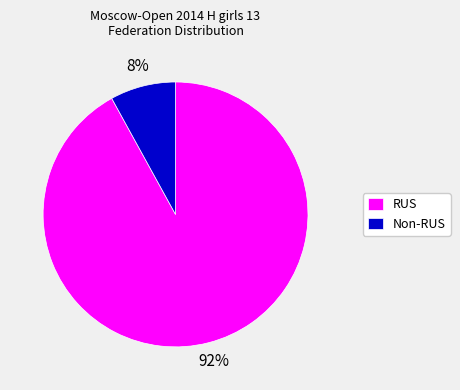

To the nearest percent, what is the combined percentage of RUS and Non-RUS?

100%